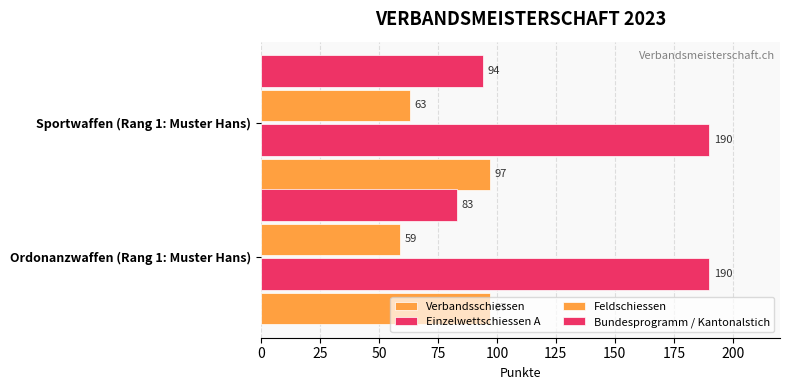

How many distinct data groups are displayed?

4